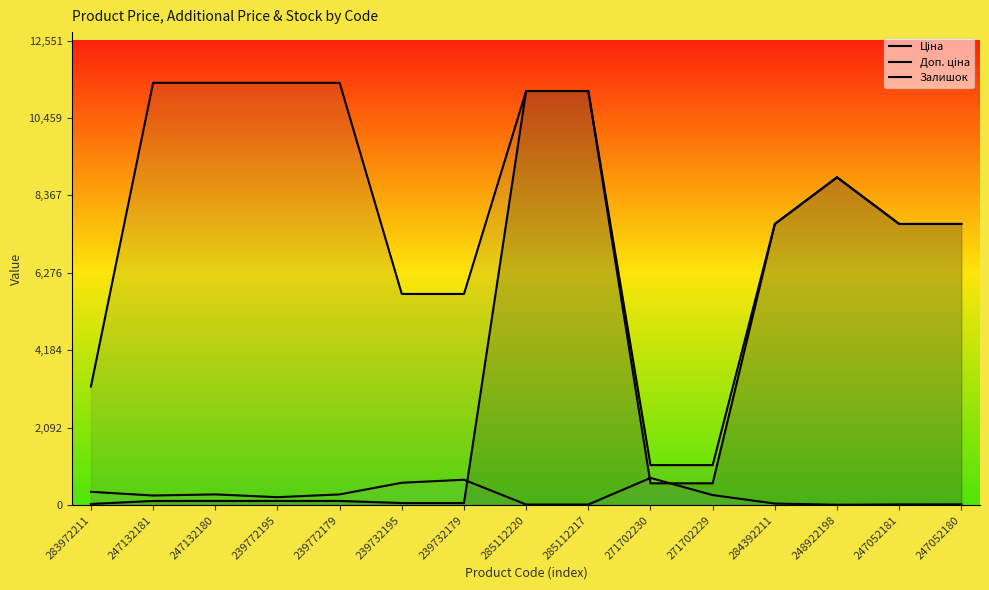

At which label does Ціна first exceed 589?

285112220